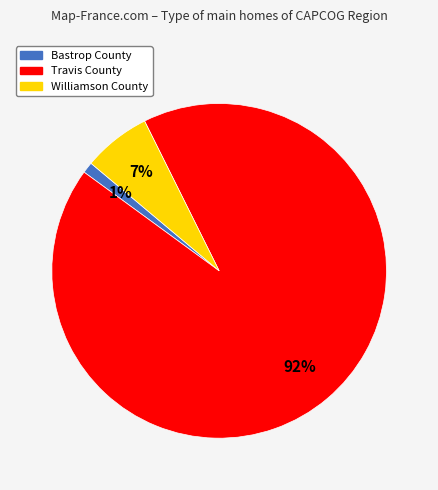

Is the sum of Williamson County and Bastrop County greater than half?

No